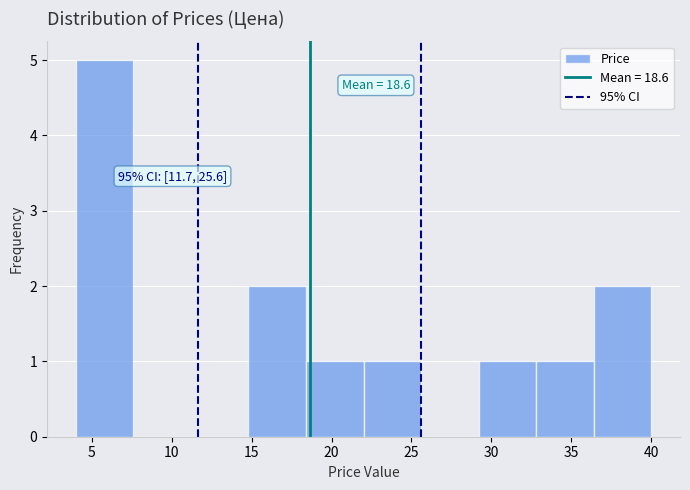

Over which range of the x-axis is the bar tallest?

4.0 to 7.6